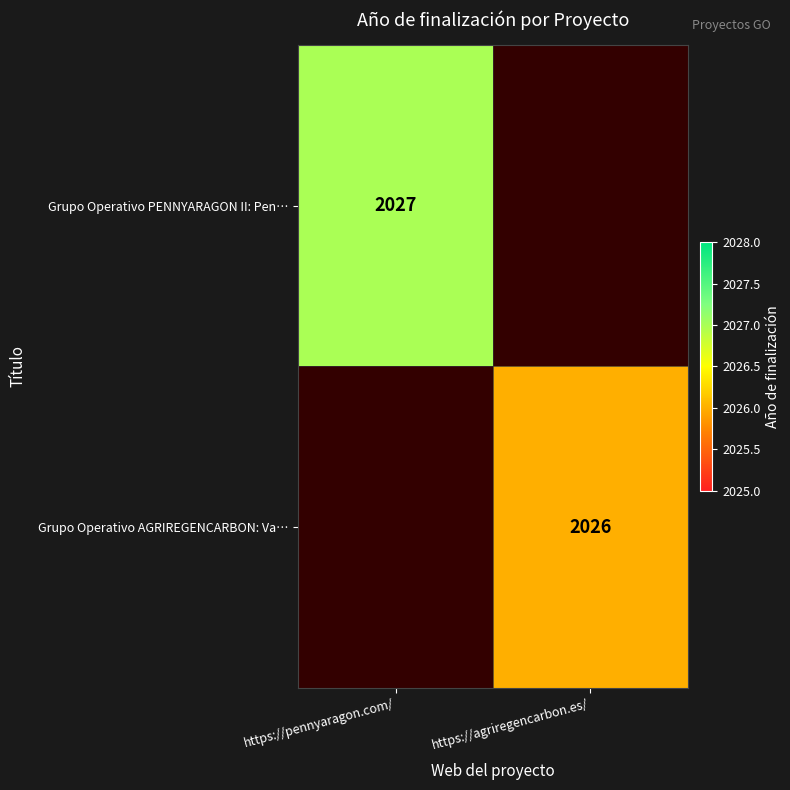

Which label corresponds to the largest value in the chart?

https://pennyaragon.com/